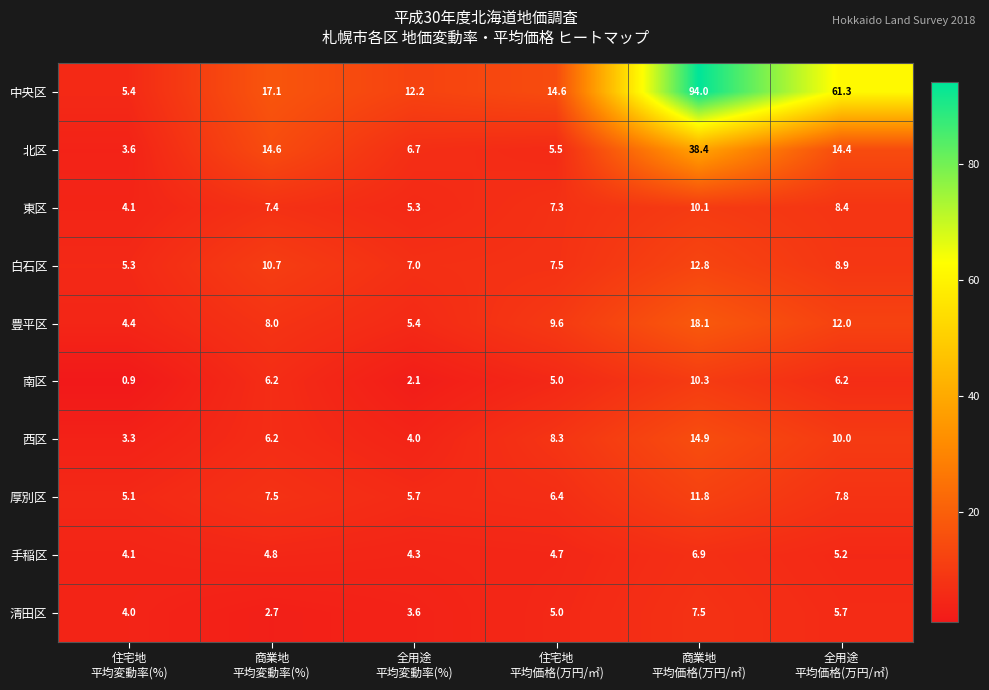

What is the total value across all series at 全用途
平均価格(万円/㎡)?

139.9